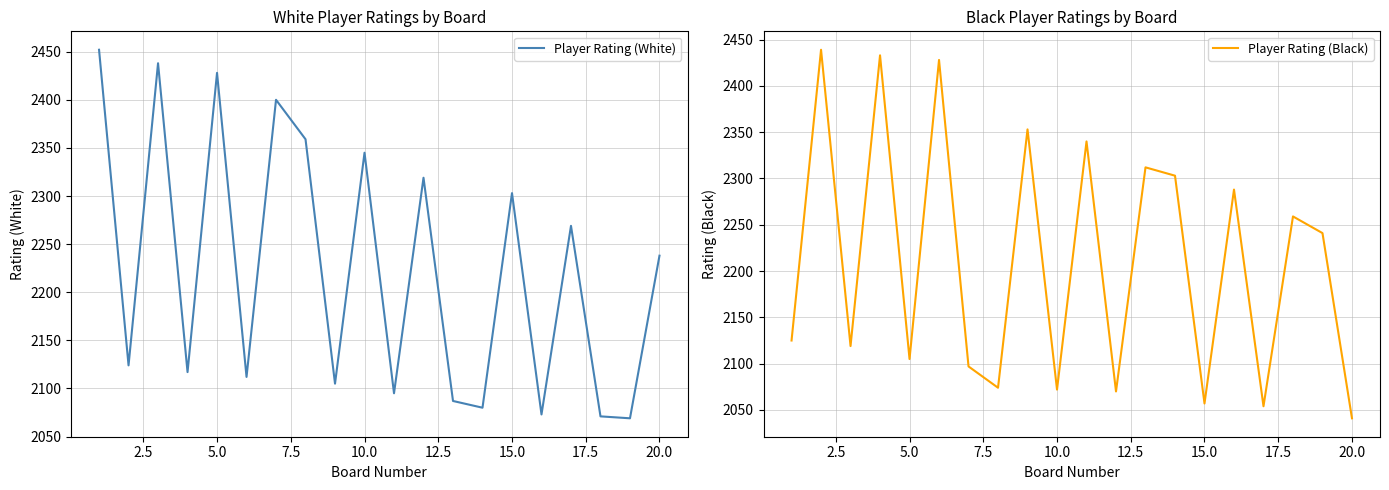

Is it true that Player Rating (Black) equals 3524 at 20.0?

False